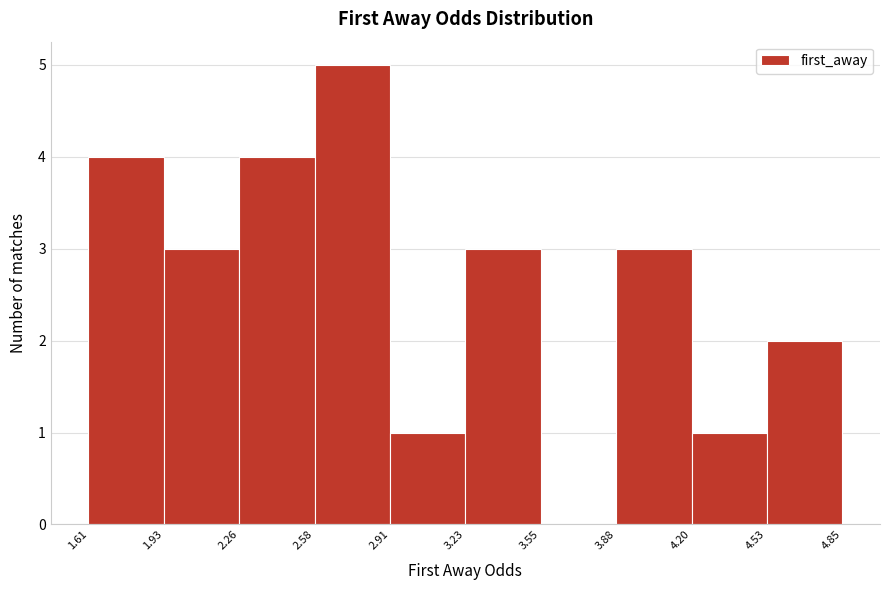

Which range on the x-axis has the tallest bar?

2.58 to 2.91